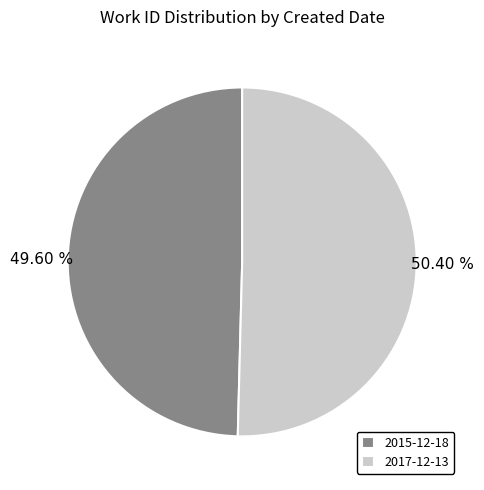

Which has a higher value, 2017-12-13 or 2015-12-18?

2017-12-13